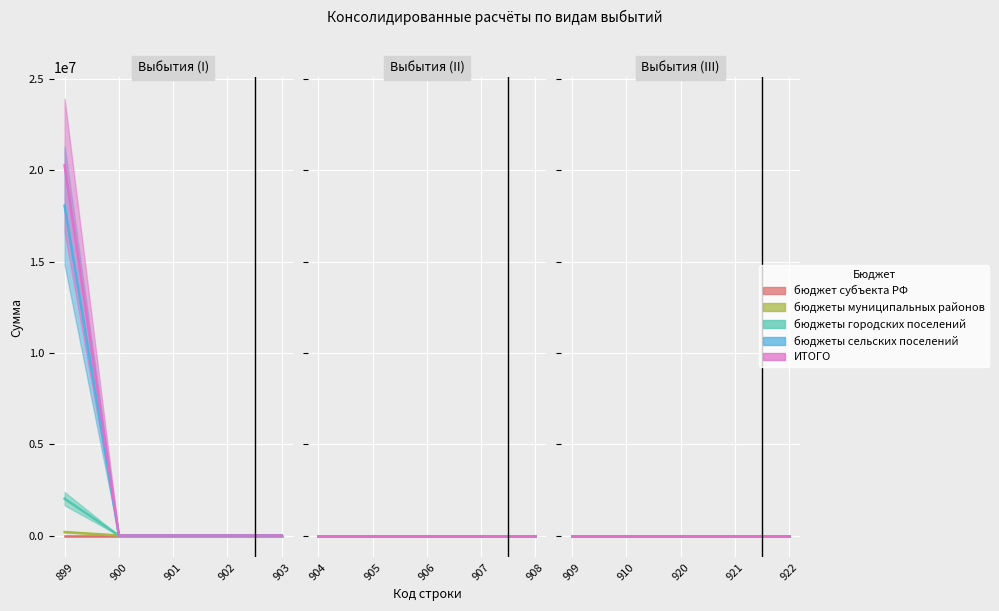

Which category has the highest value in the ИТОГО series?

899